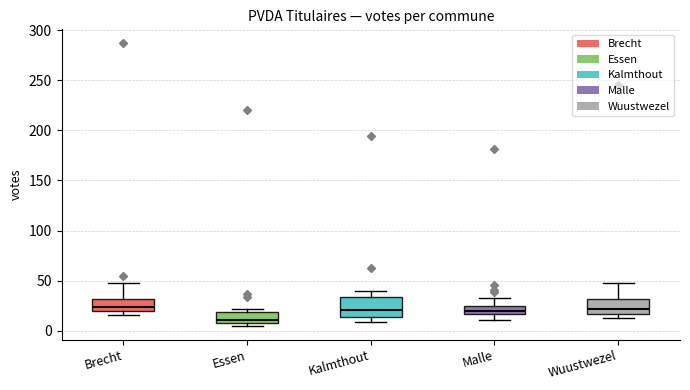

Reading left to right, read every box against the y-axis: the position of its median line, the range the box covers, and the ends of its whiskers. The values are not printed on the chart, so give them approximately, as read against the axis.

Brecht: median 25, box 20 to 30, whiskers 15 to 50
Essen: median 10 (just above the box's lower edge), box 10 to 20, whiskers 5 to 20 (just above the box's upper edge)
Kalmthout: median 20, box 15 to 35, whiskers 10 to 40
Malle: median 20, box 15 to 25, whiskers 10 to 35
Wuustwezel: median 20, box 15 to 30, whiskers 15 (just below the box's lower edge) to 50